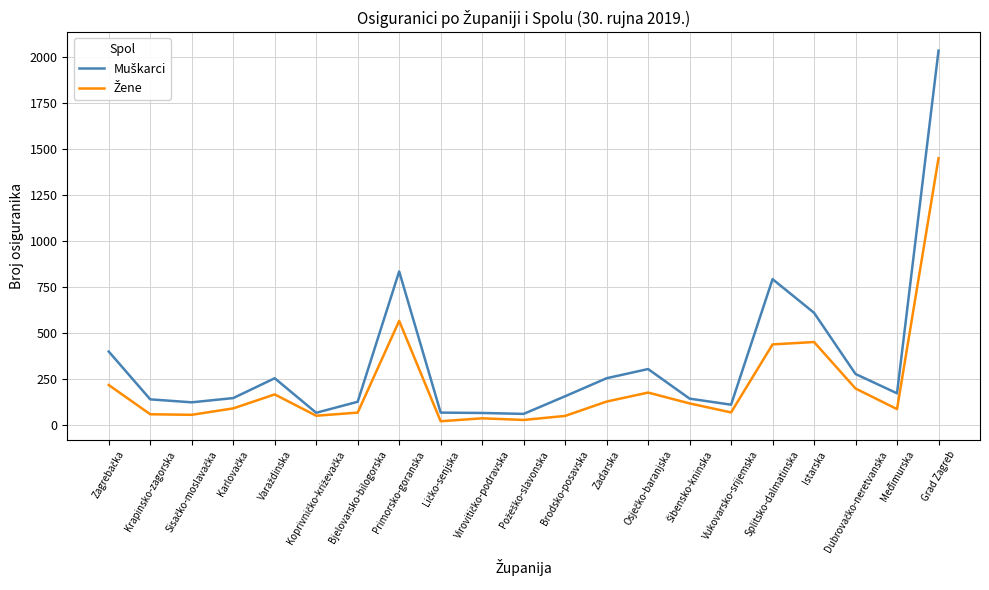

Does the chart have visible grid lines?

Yes